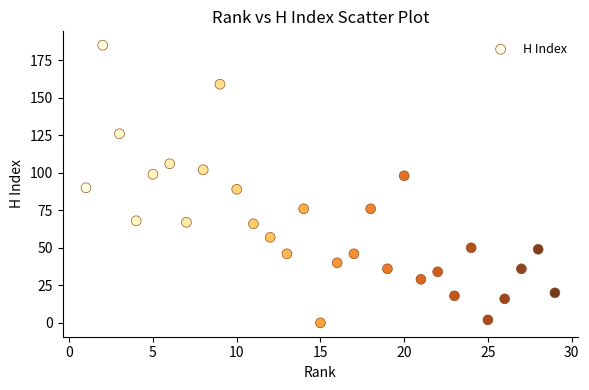

What is the range of X values (max minus min)?

28